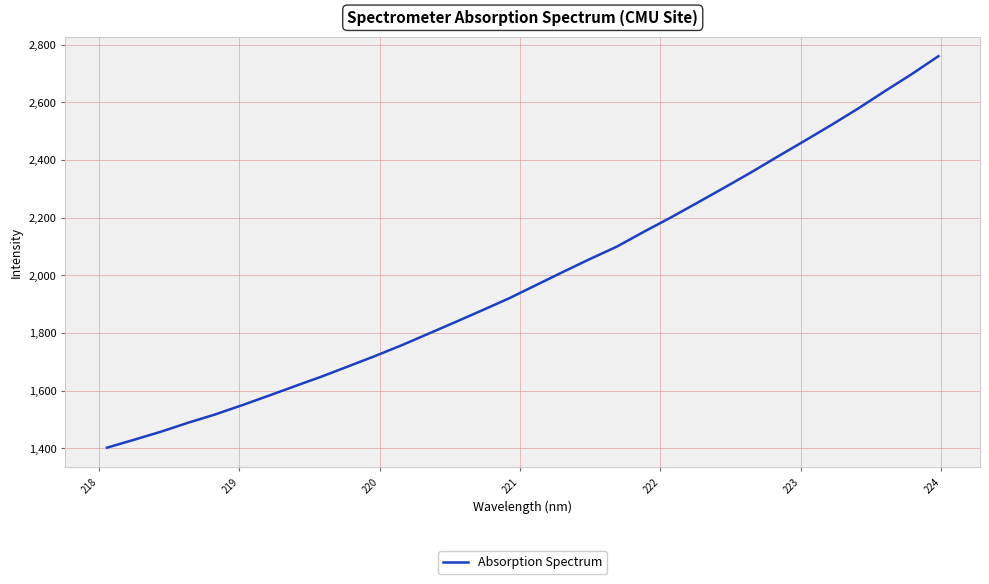

What is the minimum value shown in the chart?

1401.7